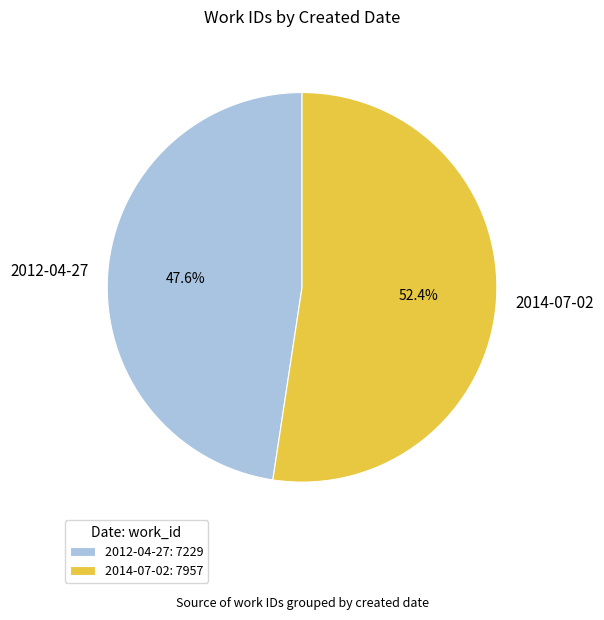

Combined, what portion of the pie is 2014-07-02 and 2012-04-27?

100.0%